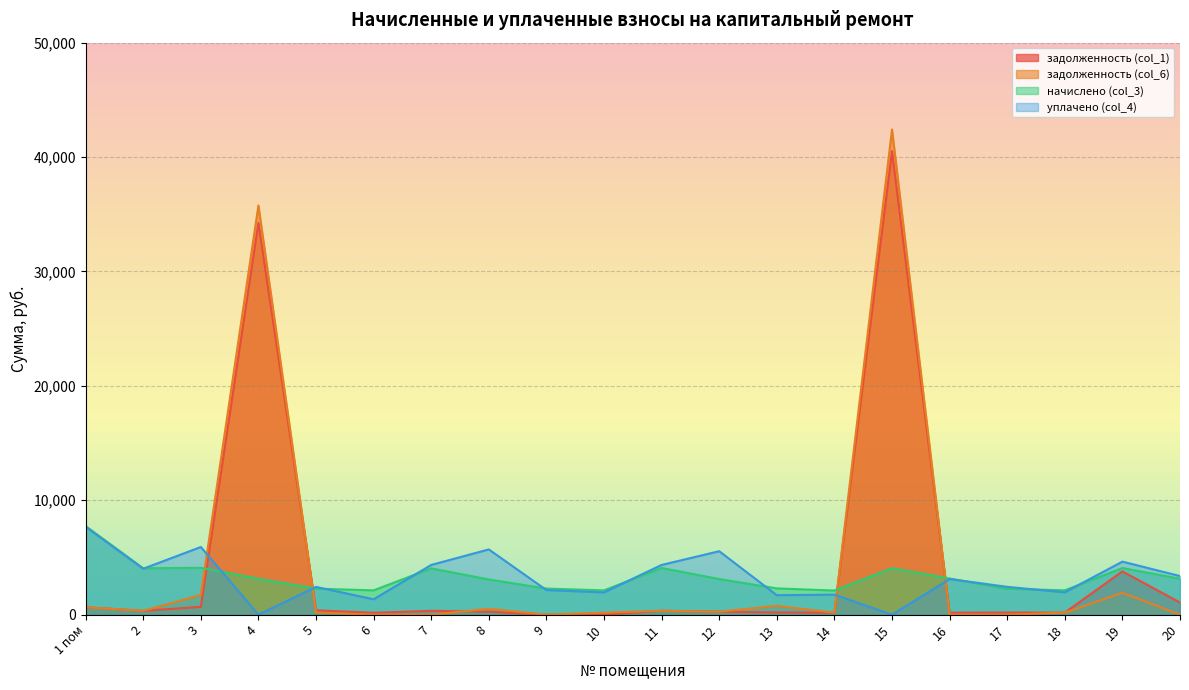

How many interior local peaks does the задолженность (col_6) series have?

6